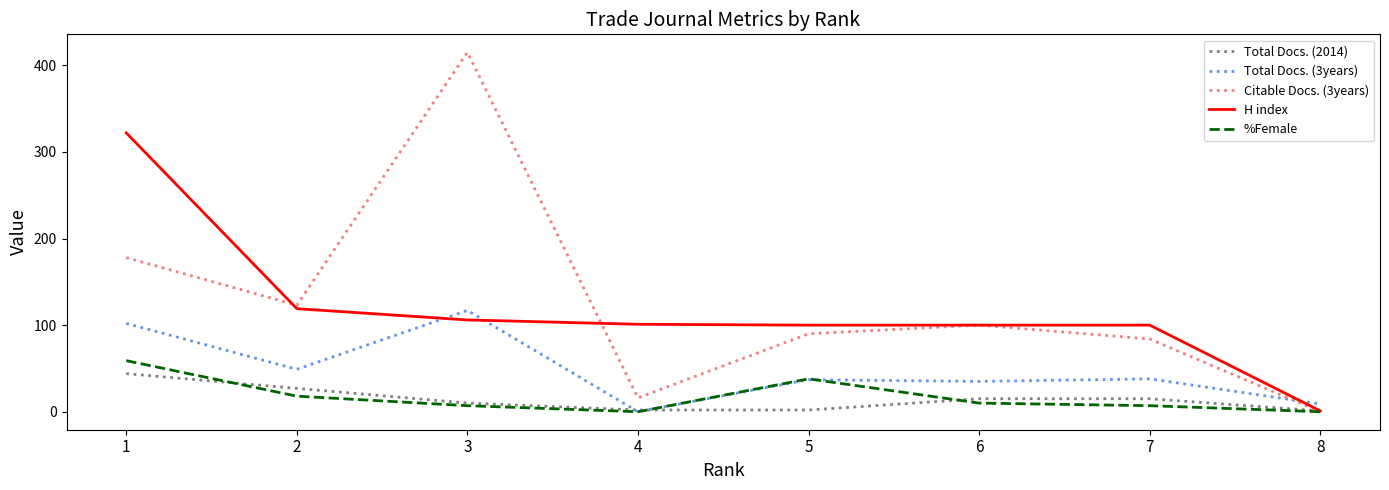

True or false: H index and Total Docs. (3years) intersect in this chart.

True